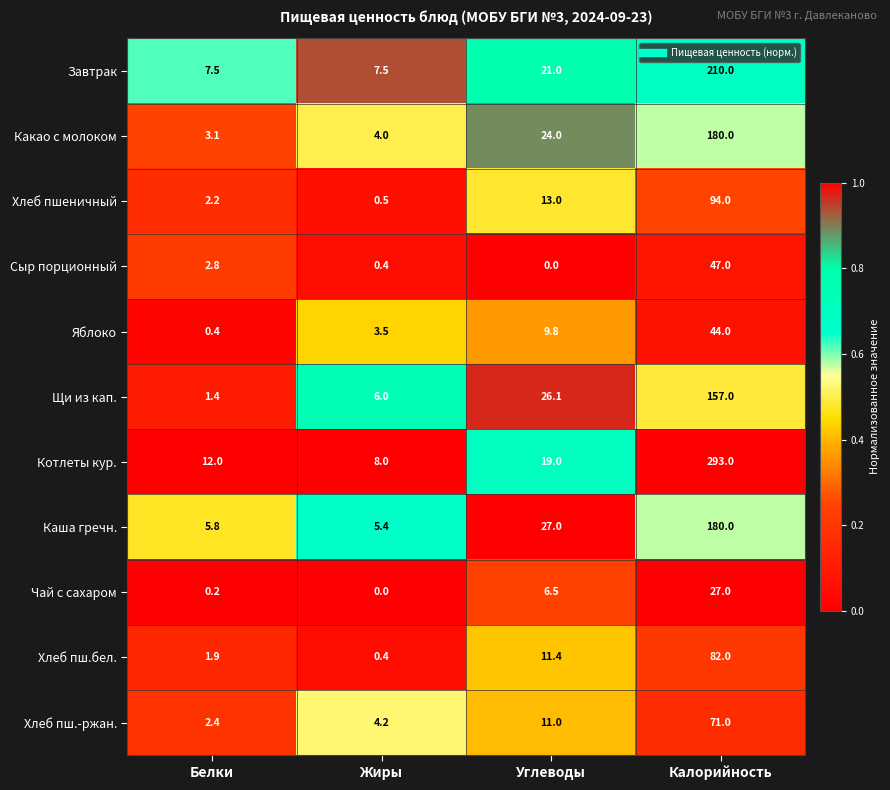

The value of Завтрак at Белки is 7.5. True or false?

True